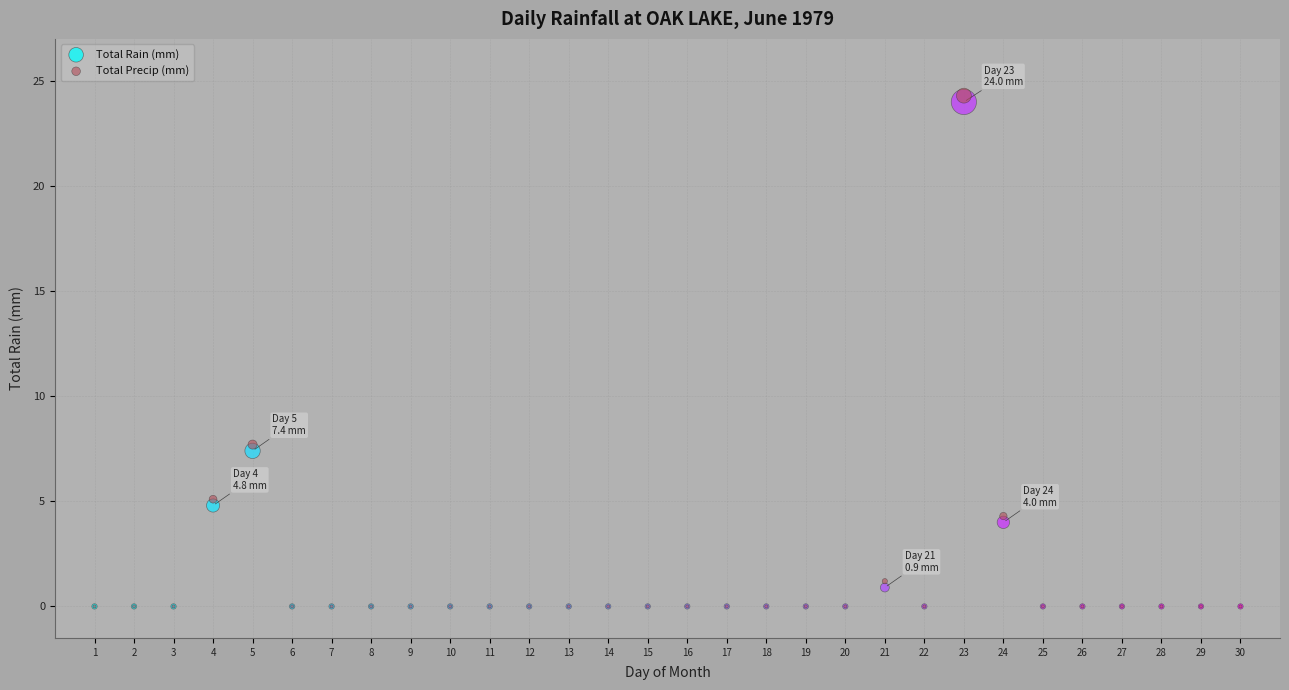

Across all series, what Y value is closest to 12?

7.7